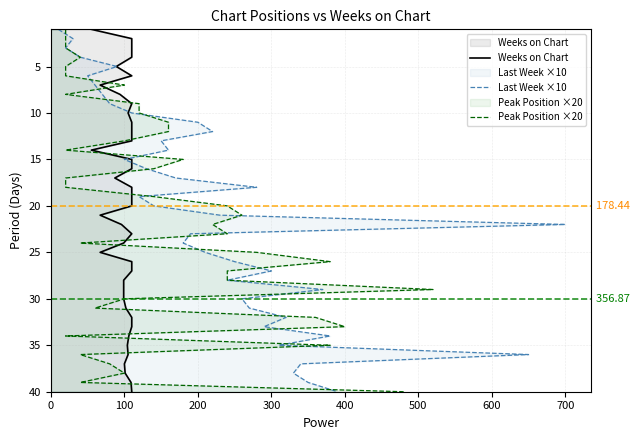

The Last Week ×10 series shows 22 at 36. True or false?

False